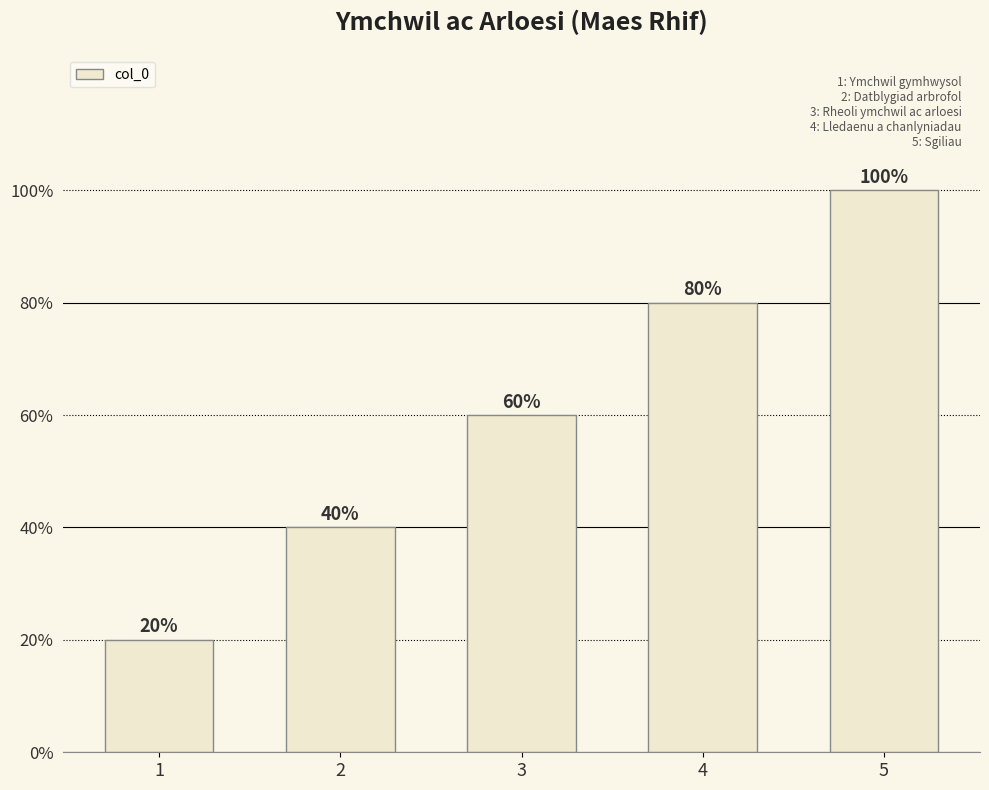

Which category has the highest value across all series?

5